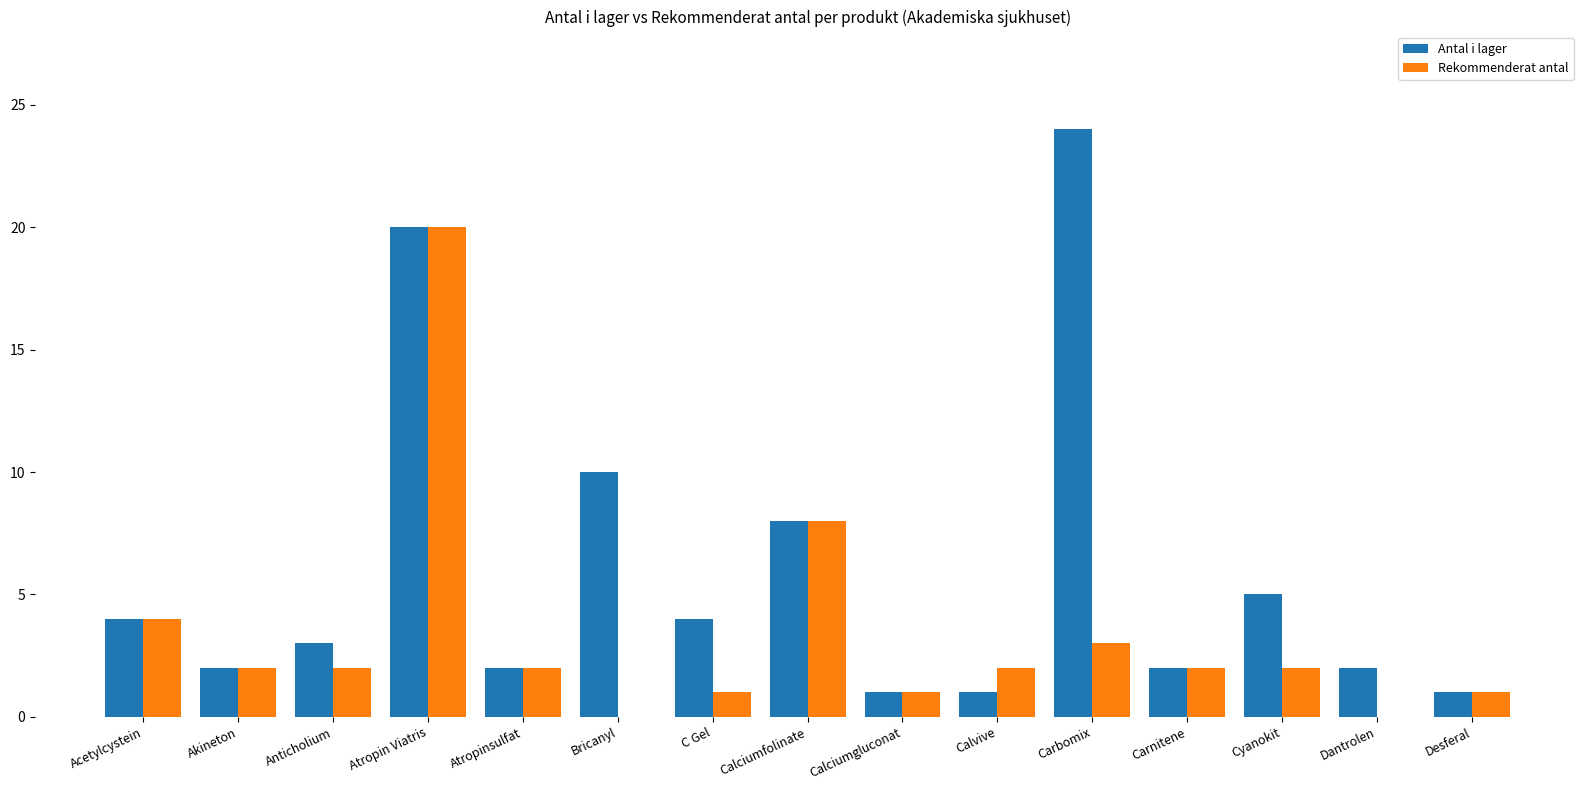

Does the chart contain stacked bars?

No